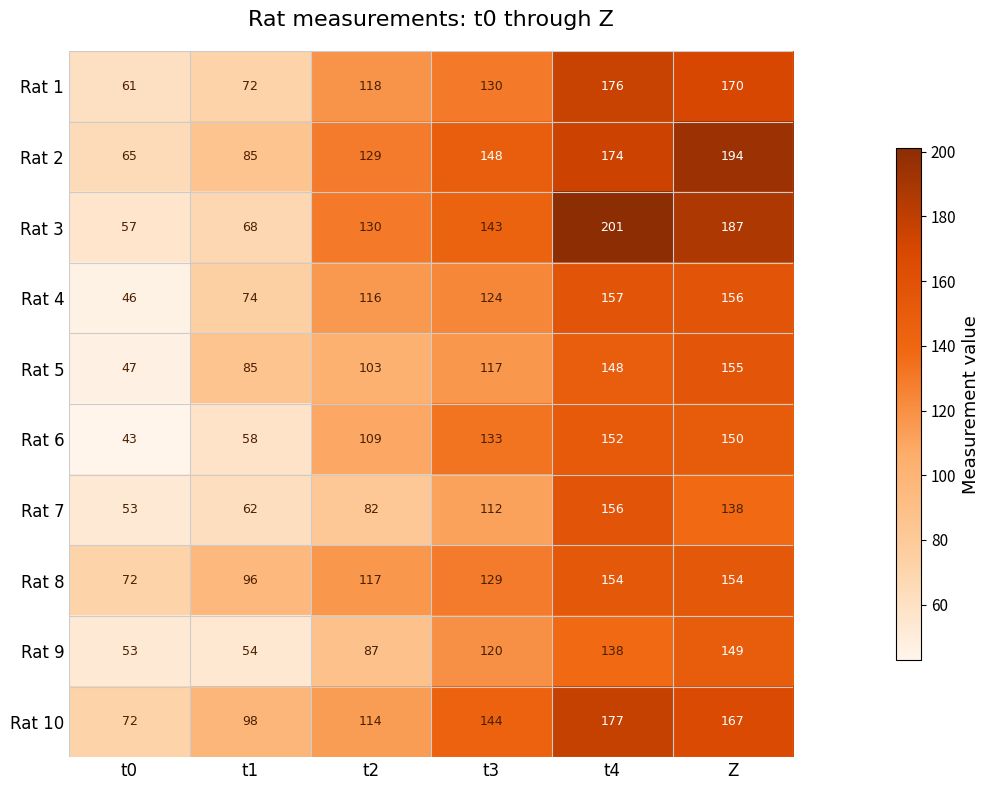

Which series changed the most between t0 and Z?

Rat 3